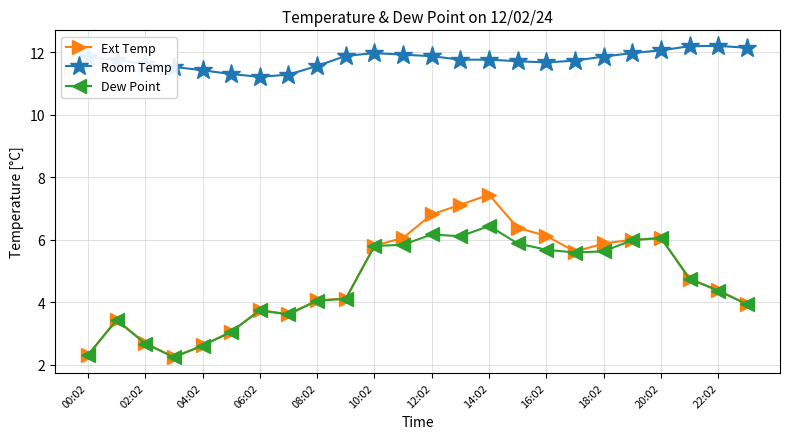

What is the difference between the second highest and minimum values in the Ext Temp series?

4.9